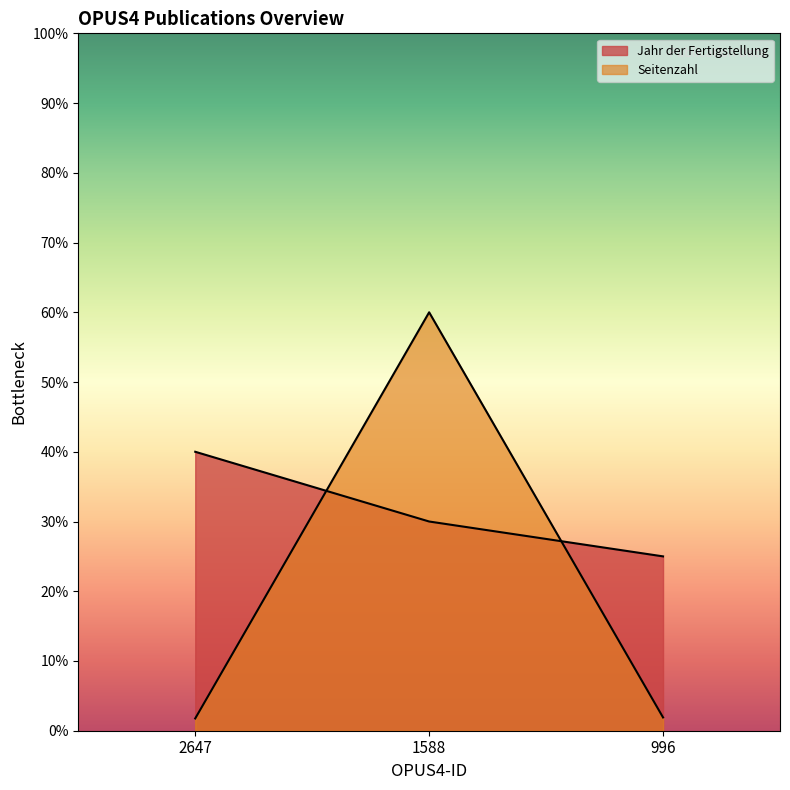

True or false: Jahr der Fertigstellung has a value of 40.0 at 2647.

True